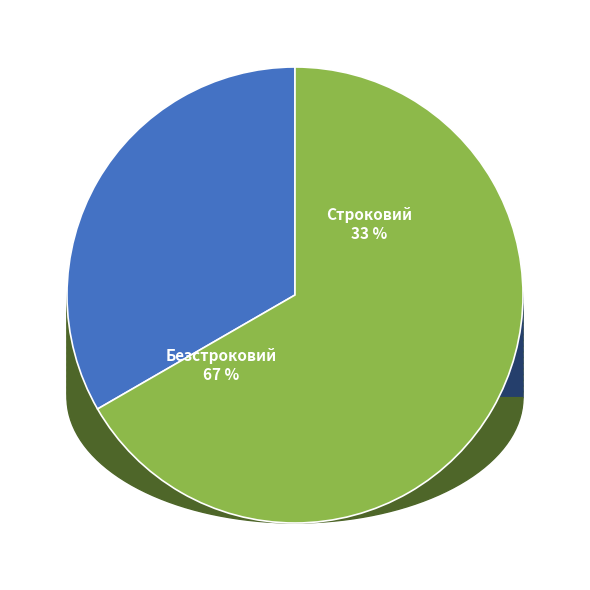

To the nearest percent, what percentage of the pie is Строковий?

33%